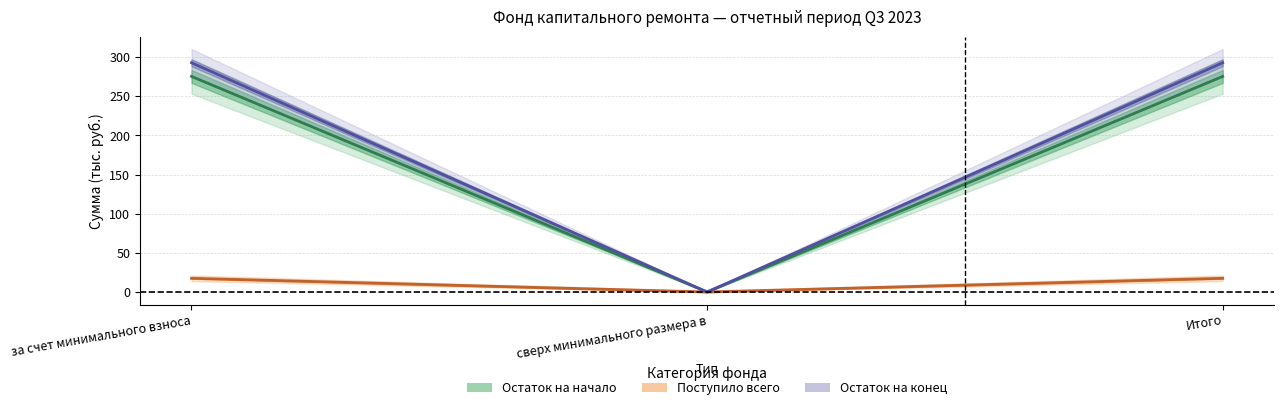

The Остаток на конец series shows 292.9 at за счет минимального взноса. True or false?

True